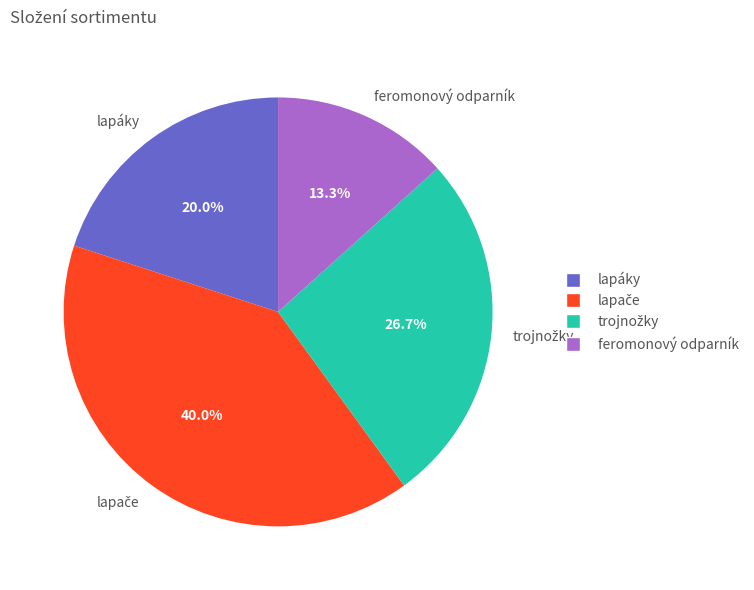

Which slice is the smallest?

feromonový odparník